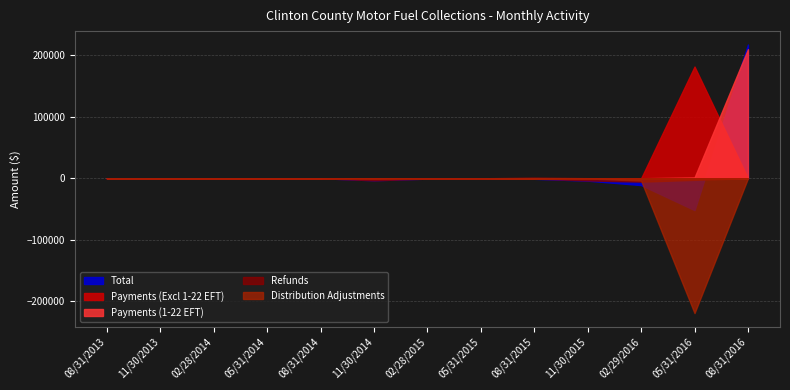

Is the value of Total at 02/28/2014 greater than the value of Refunds at 11/30/2015?

Yes